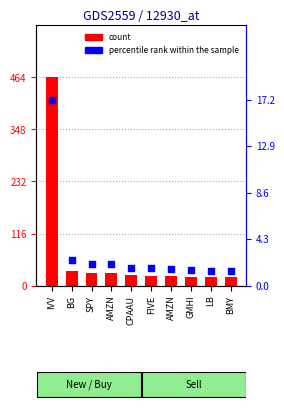

Which series has the largest Y range (max minus min)?

count